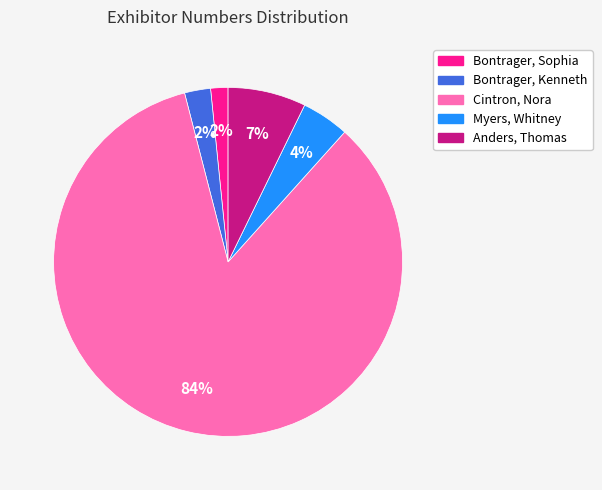

Which slice represents more than half of the pie?

Cintron, Nora